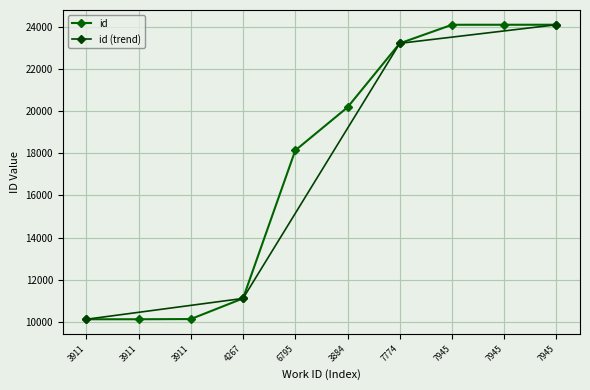

How many data points in id are less than 20174?

5